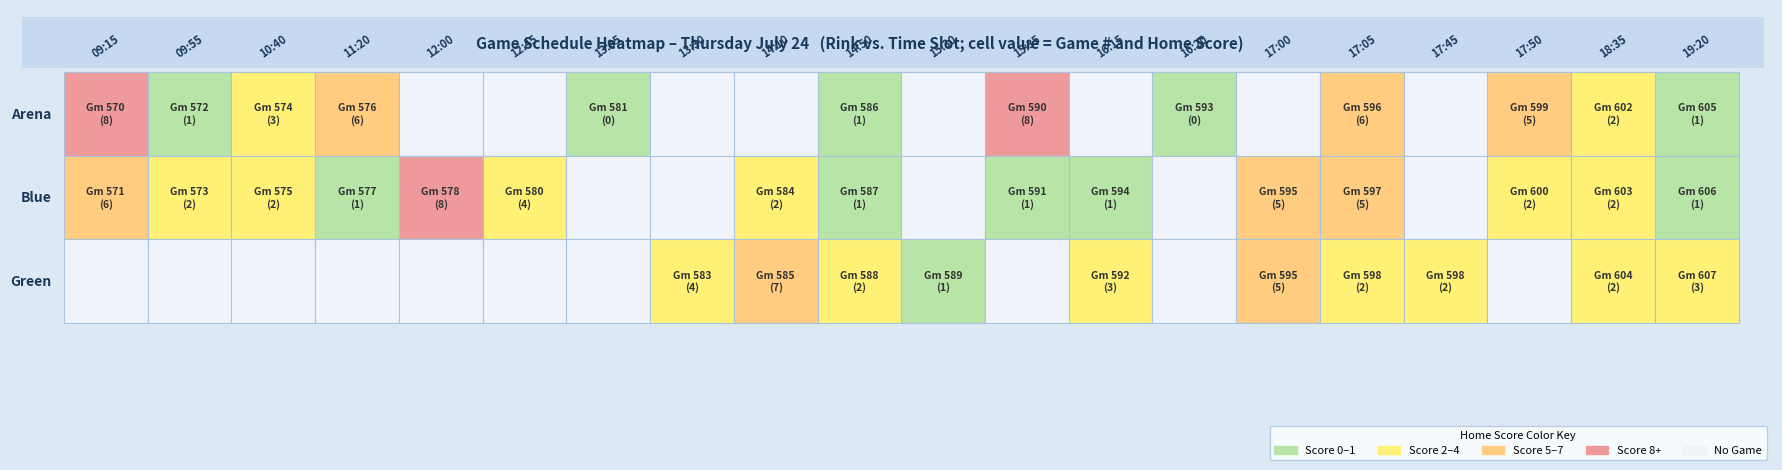

At 10, list the series in order from largest to smallest.

Green, Arena, Blue